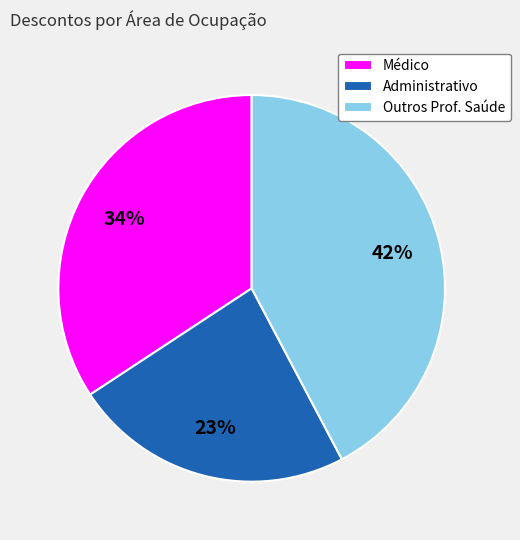

To the nearest percent, what portion does Administrativo represent?

23%